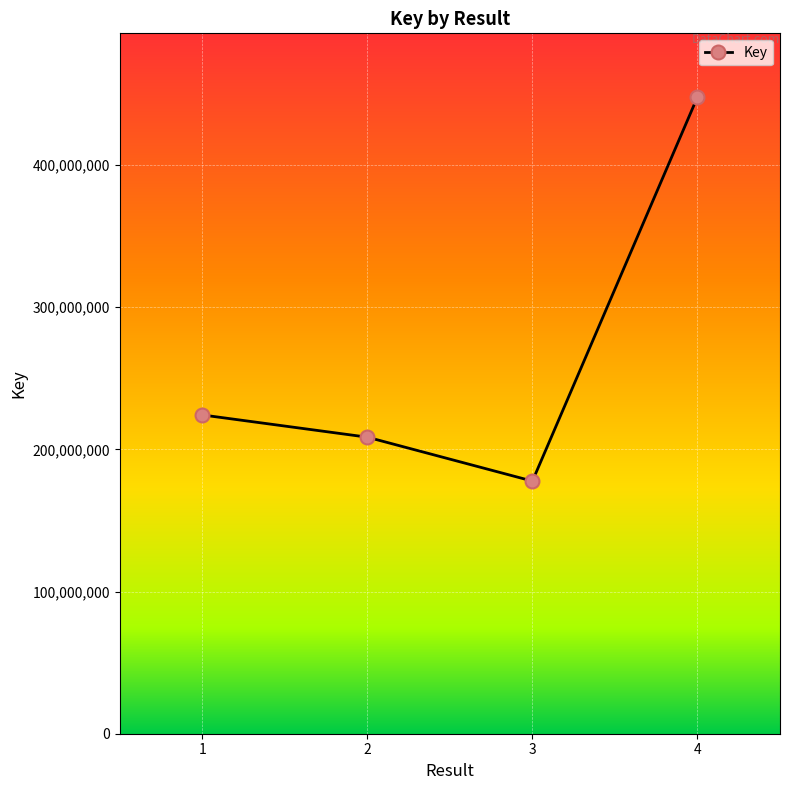

Between 1 and 4, which is larger?

4